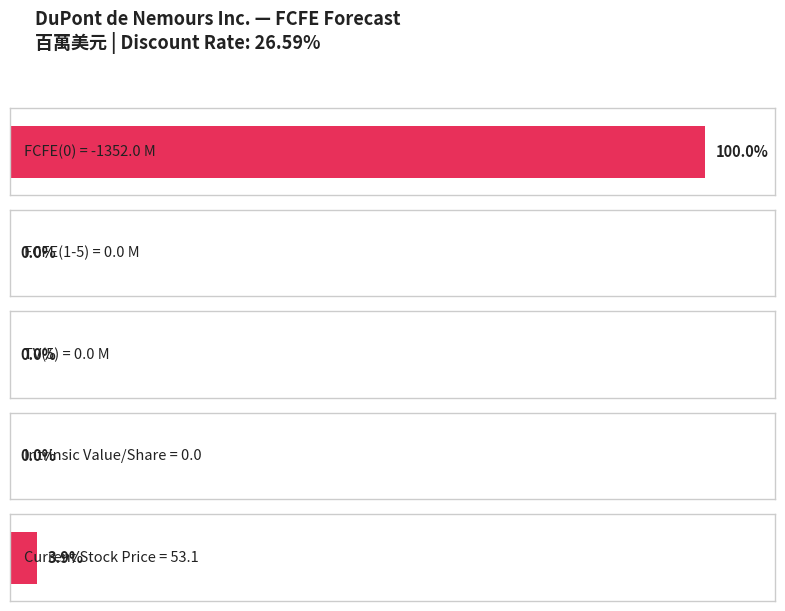

The FCFE(t) or TV(t) series shows -1352 at FCFE(0). True or false?

True